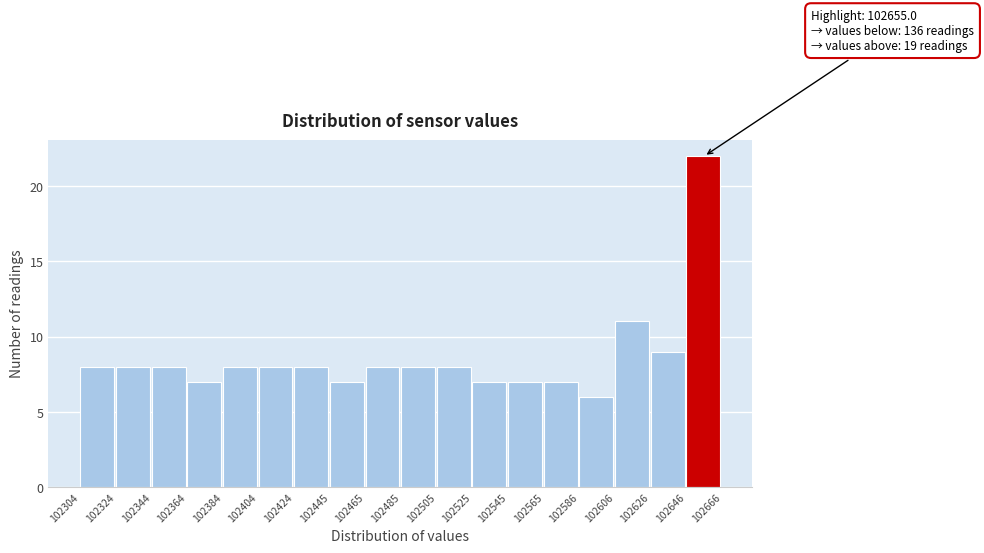

Over which range of the x-axis is the bar tallest?

102646 to 102666